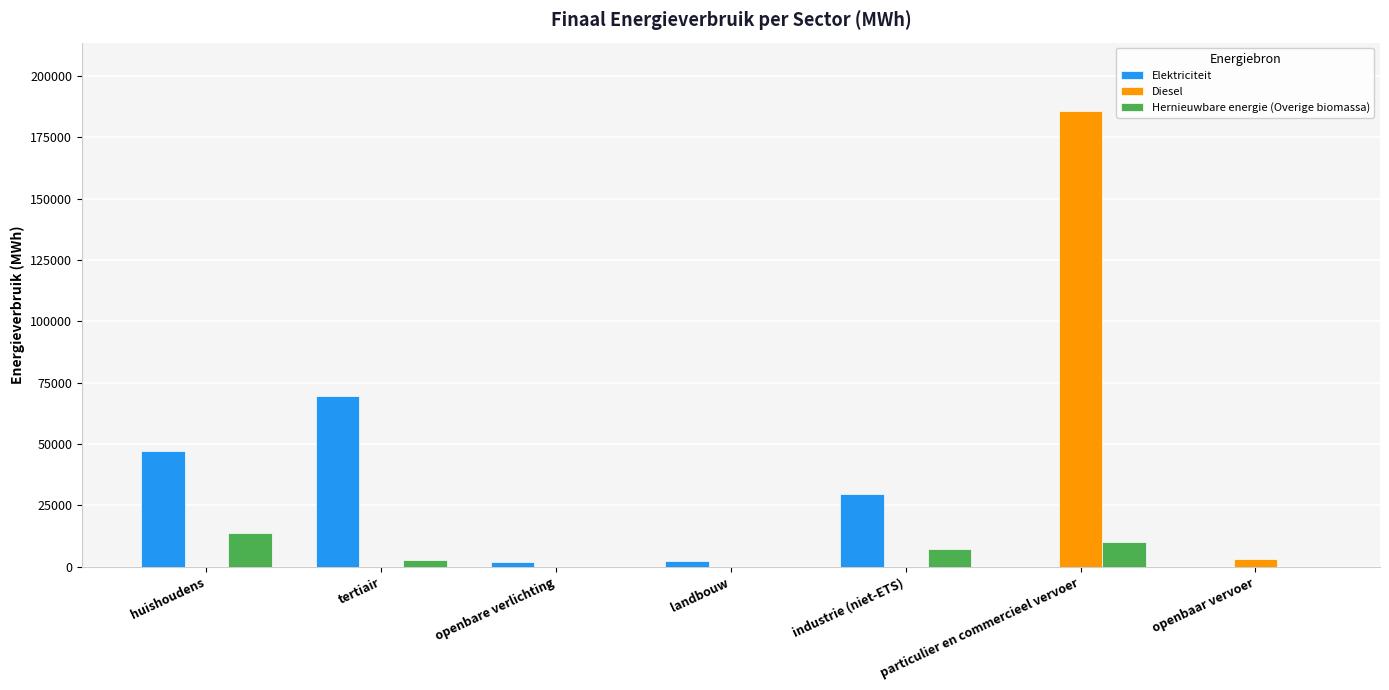

The Hernieuwbare energie (Overige biomassa) series shows 7091.4 at industrie (niet-ETS). True or false?

True